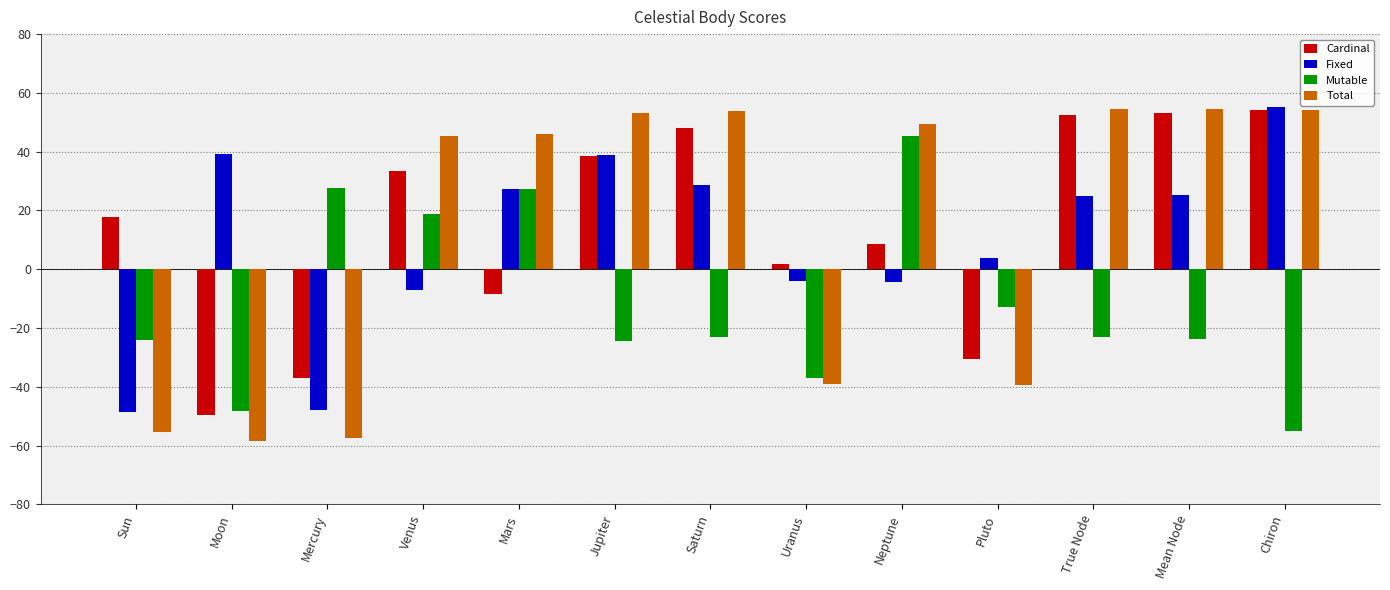

How many values in the Cardinal series are below 17?

6